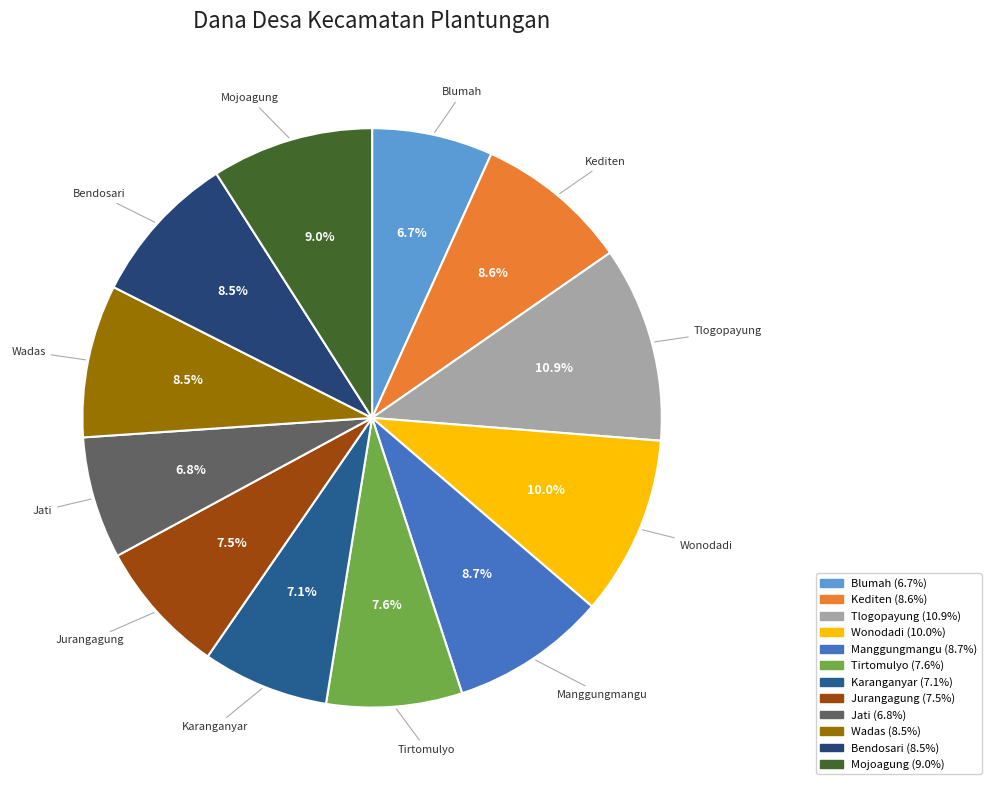

To the nearest percent, what portion does Mojoagung represent?

9%